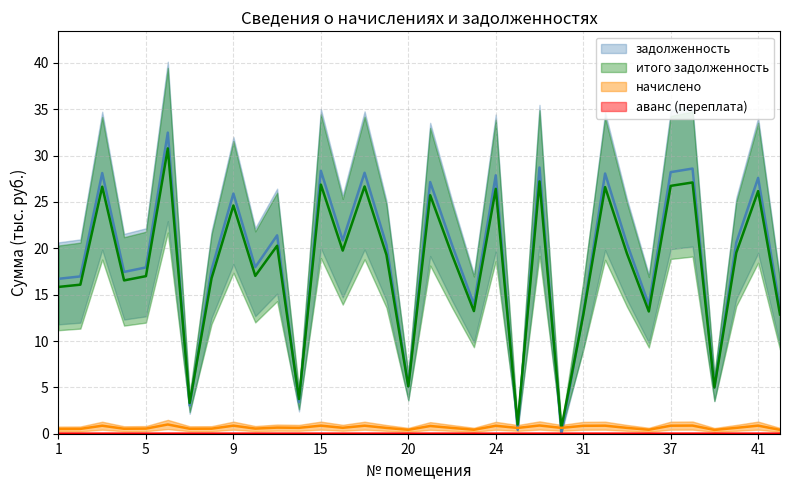

True or false: итого задолженность has more than 1 points higher than both neighbors.

True